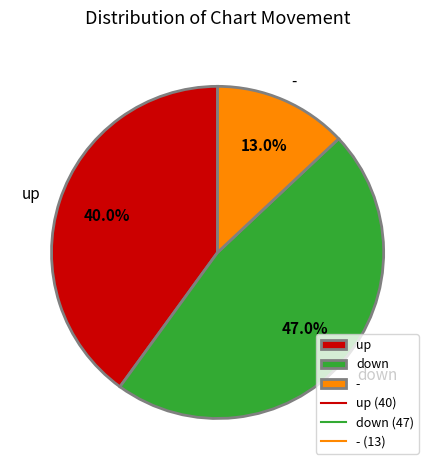

What is the largest slice in the pie chart?

down